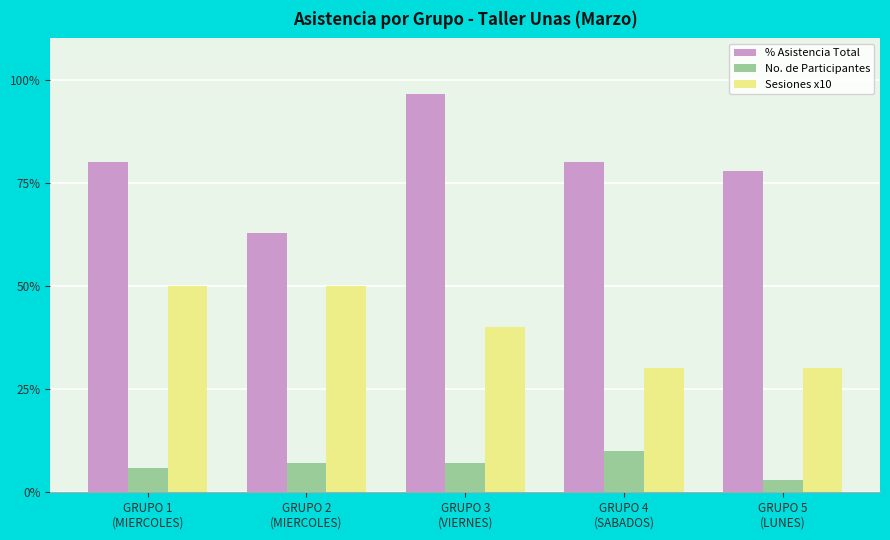

What is the label of the 2nd bar from the right?

GRUPO 4
(SABADOS)